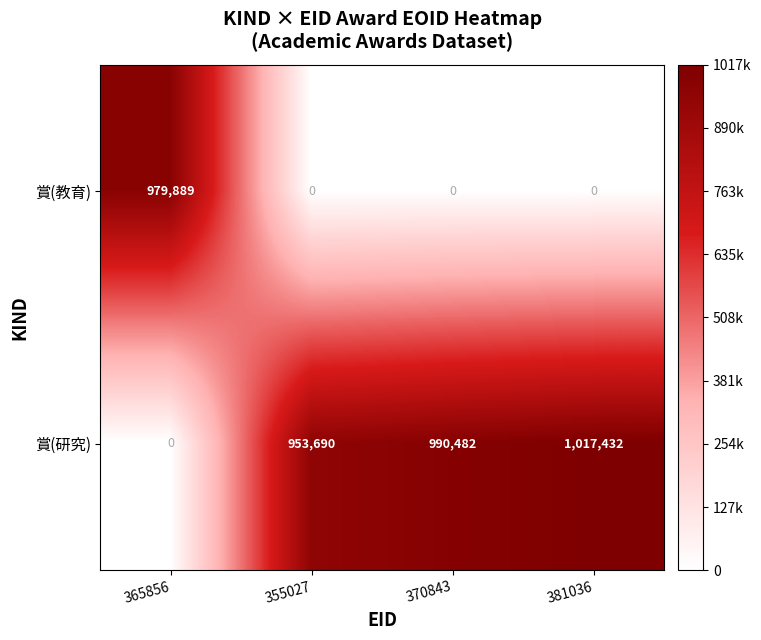

Rank the series by their average value, from lowest to highest.

賞(教育), 賞(研究)